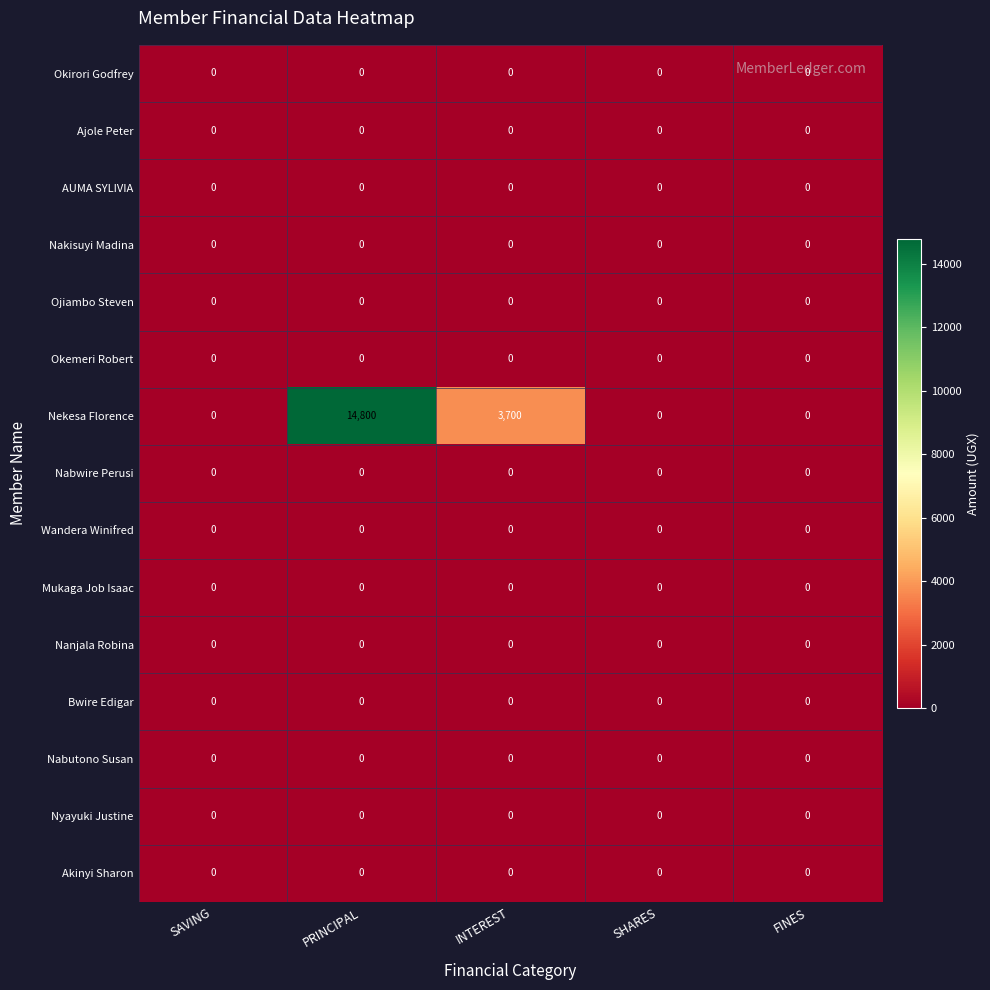

Which series has the largest total across all categories?

Nekesa Florence